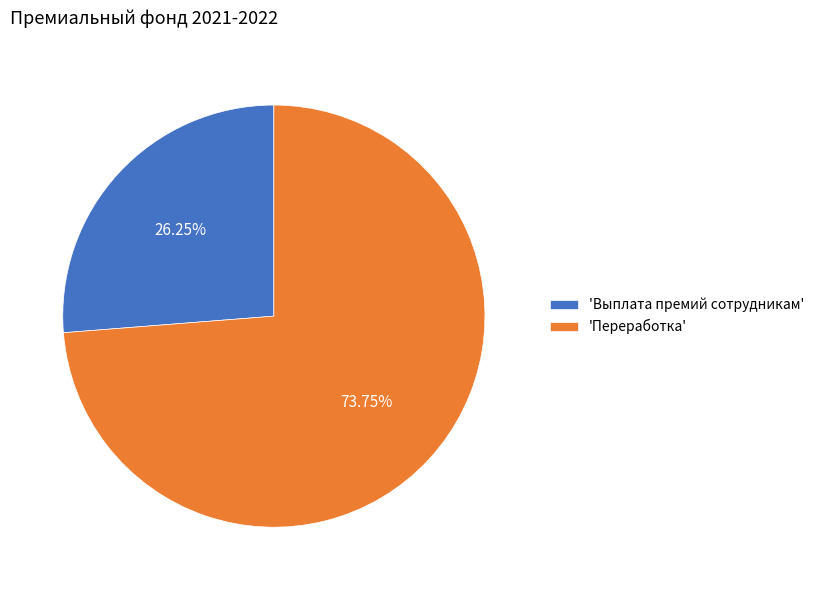

Approximately how many times larger is the value at 'Выплата премий сотрудникам' compared to 'Переработка'?

0.4